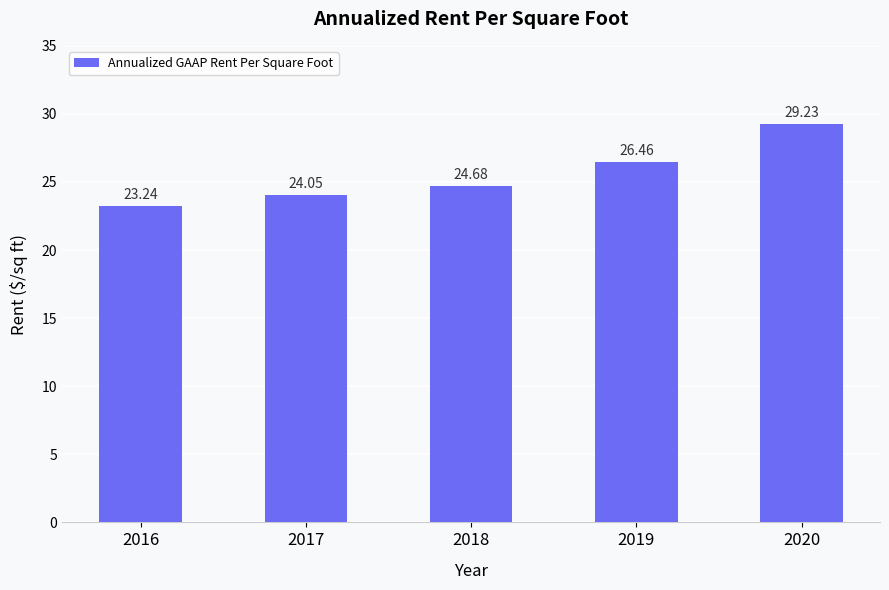

Rank the categories by value from lowest to highest.

2016, 2017, 2018, 2019, 2020